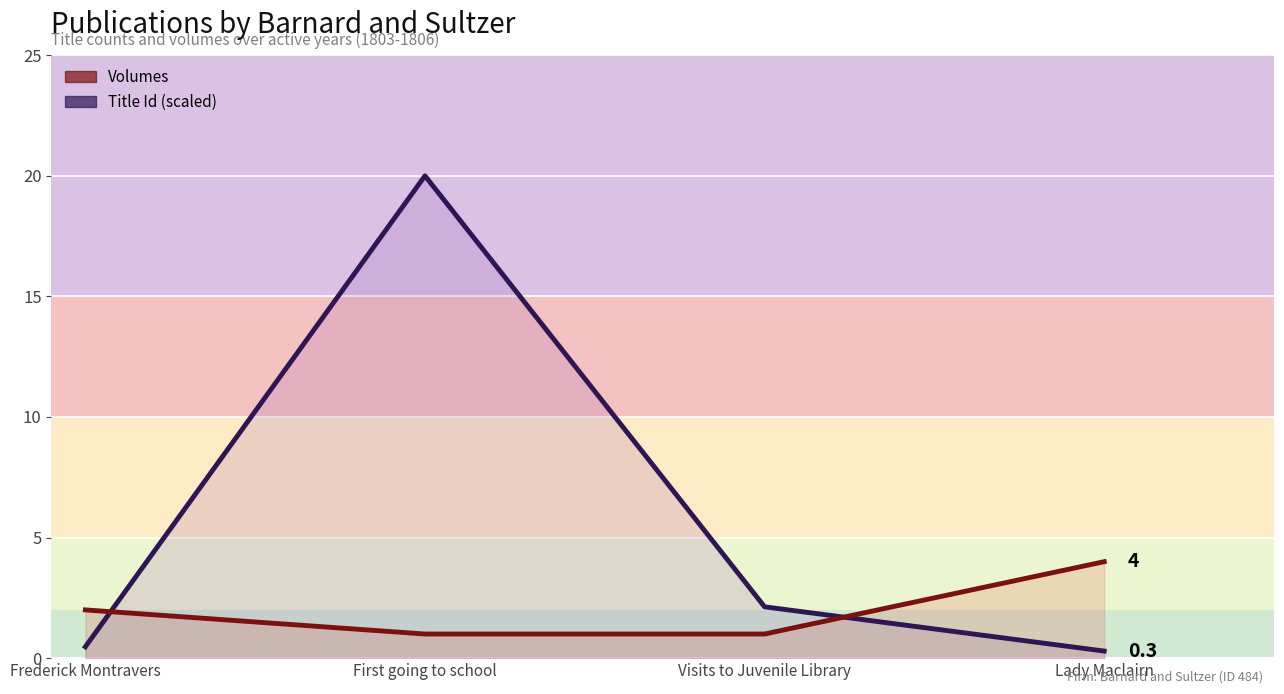

What is the average value of the Volumes series?

2.0